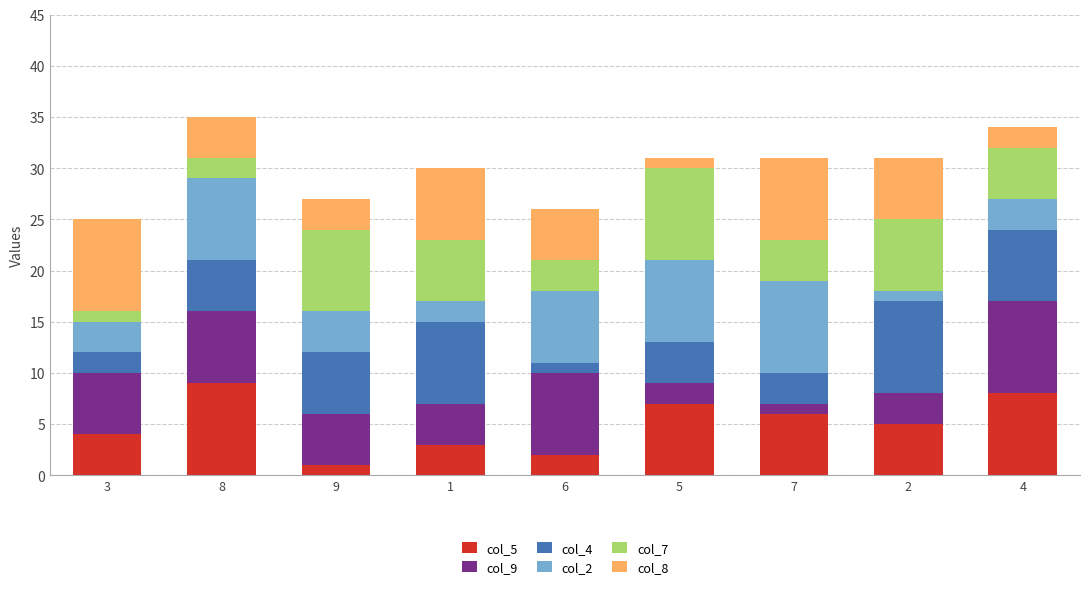

The value of col_5 at 8 is 9. True or false?

True